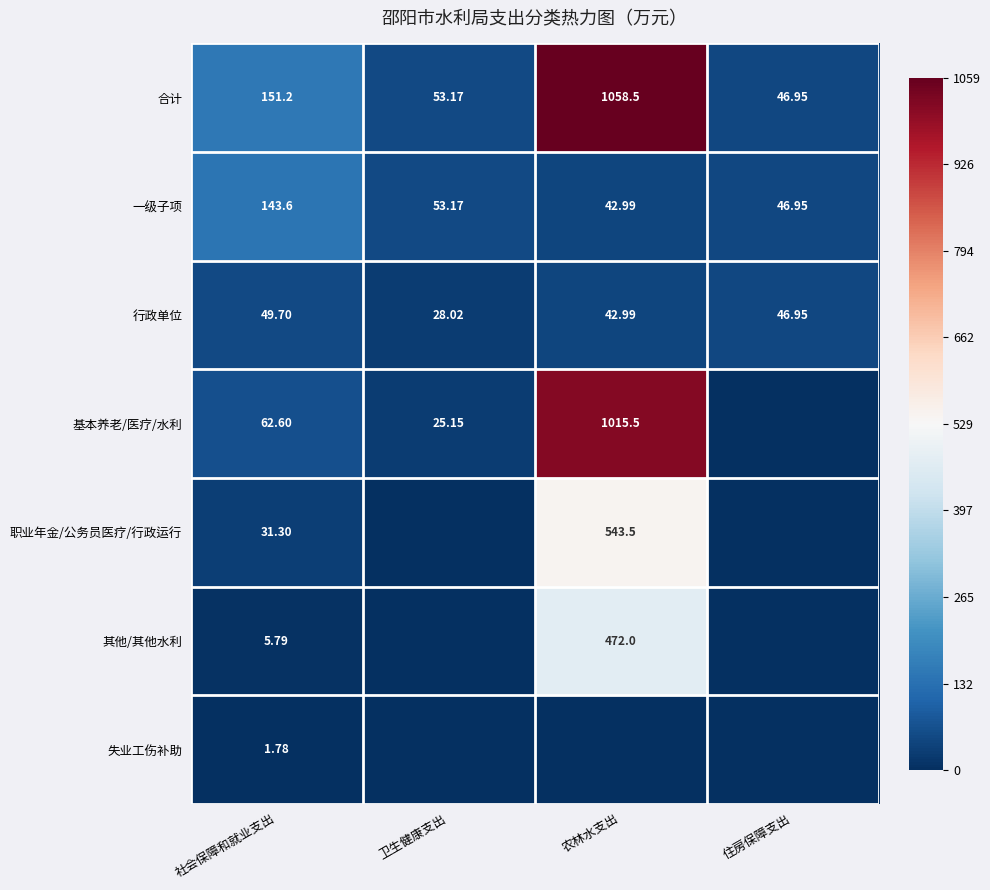

At which label does 一级子项 first exceed 53?

社会保障和就业支出